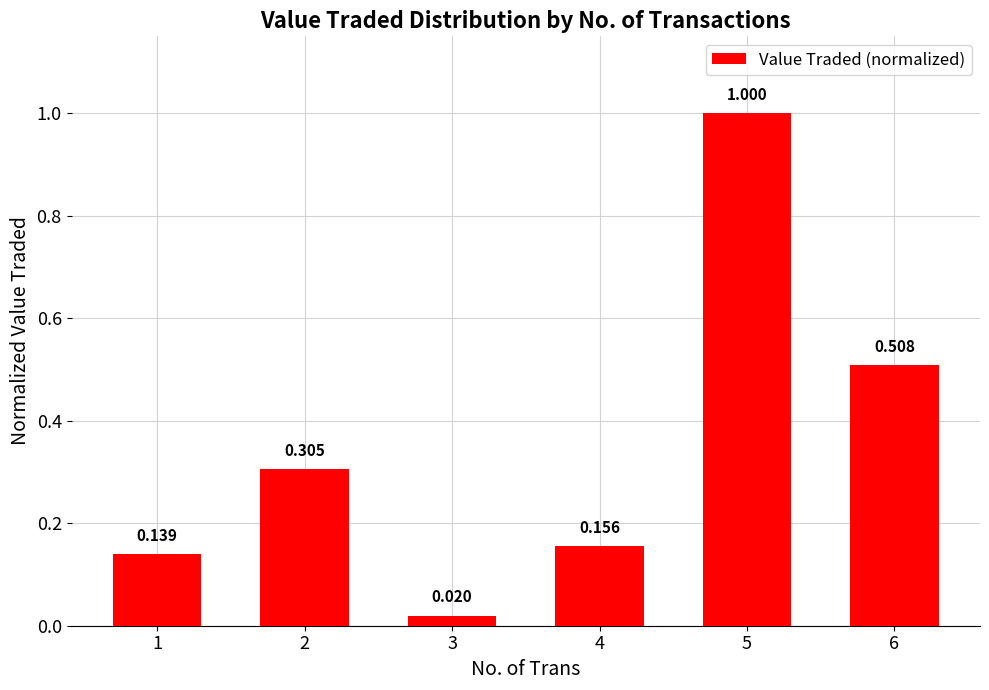

What is the sum of the values at 1 and 6?

0.6